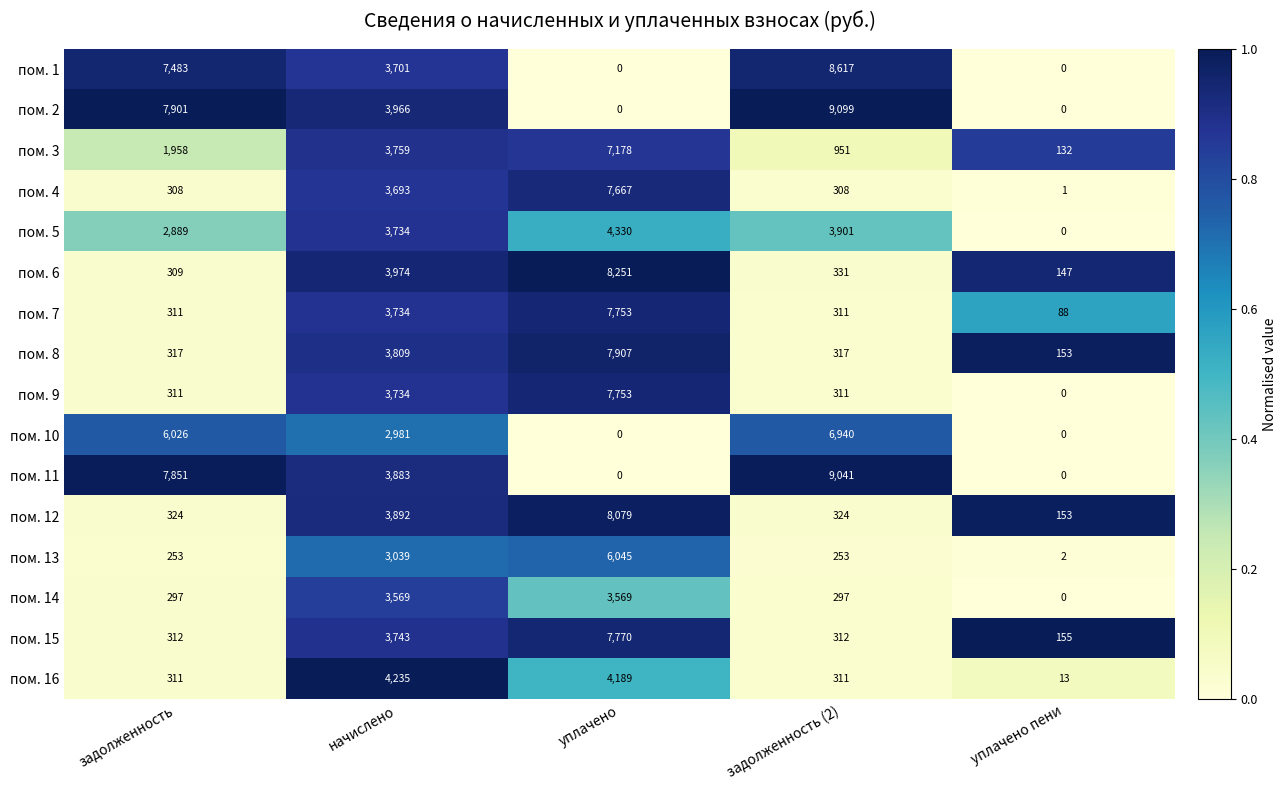

Count the number of categories in the chart.

5